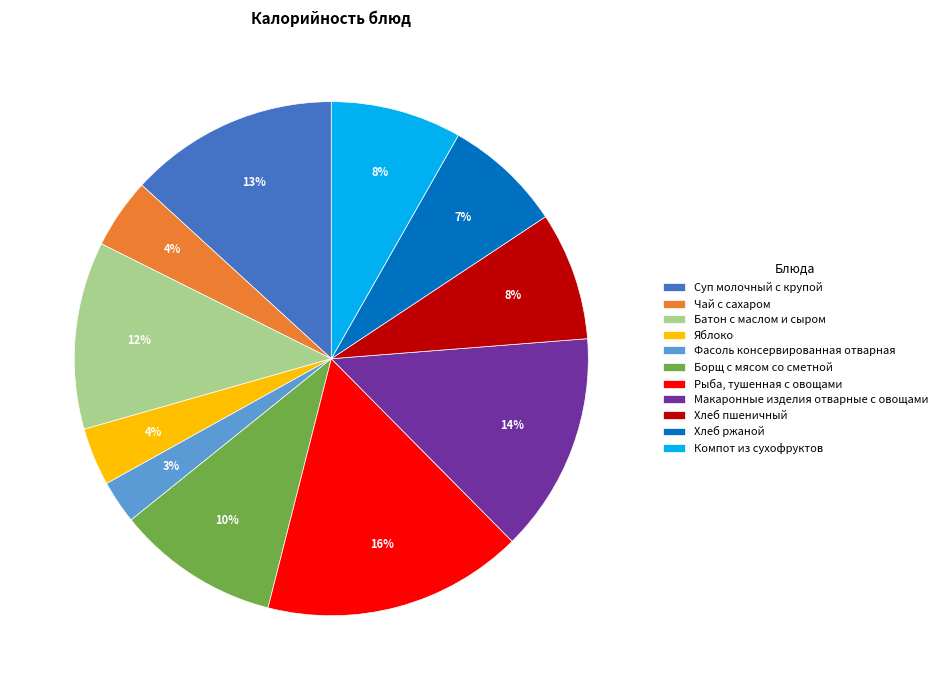

To the nearest percent, what portion does Рыба, тушенная с овощами represent?

16%